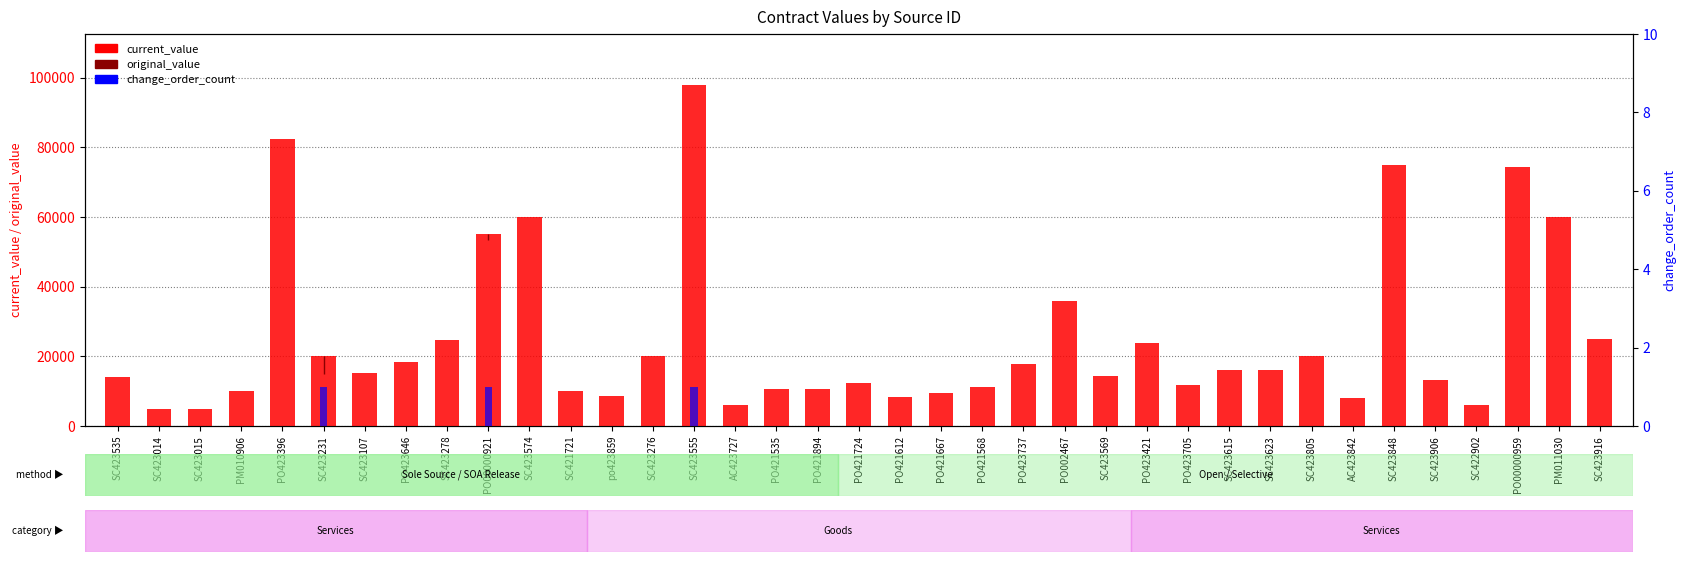

Rank the categories by change_order_count value from lowest to highest.

SC423535, SC423014, SC423015, PM010906, PO423396, SC423107, PO423646, SC423278, SC423574, SC421721, po423859, SC423276, AC423727, PO421535, PO421894, PO421724, PO421612, PO421667, PO421568, PO423737, PO002467, SC423569, PO423421, PO423705, SC423615, SC423623, SC423805, AC423842, SC423848, SC423906, SC422902, PO00000959, PM011030, SC423916, SC423231, PO00000921, SC423555